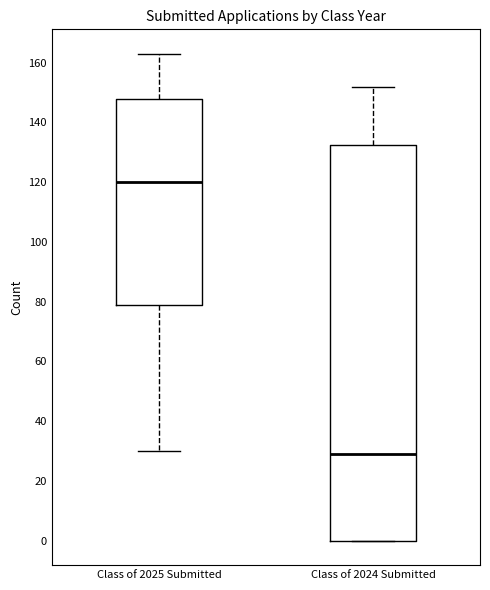

Which box is the tallest, from its lower edge to its upper edge?

Class of 2024 Submitted